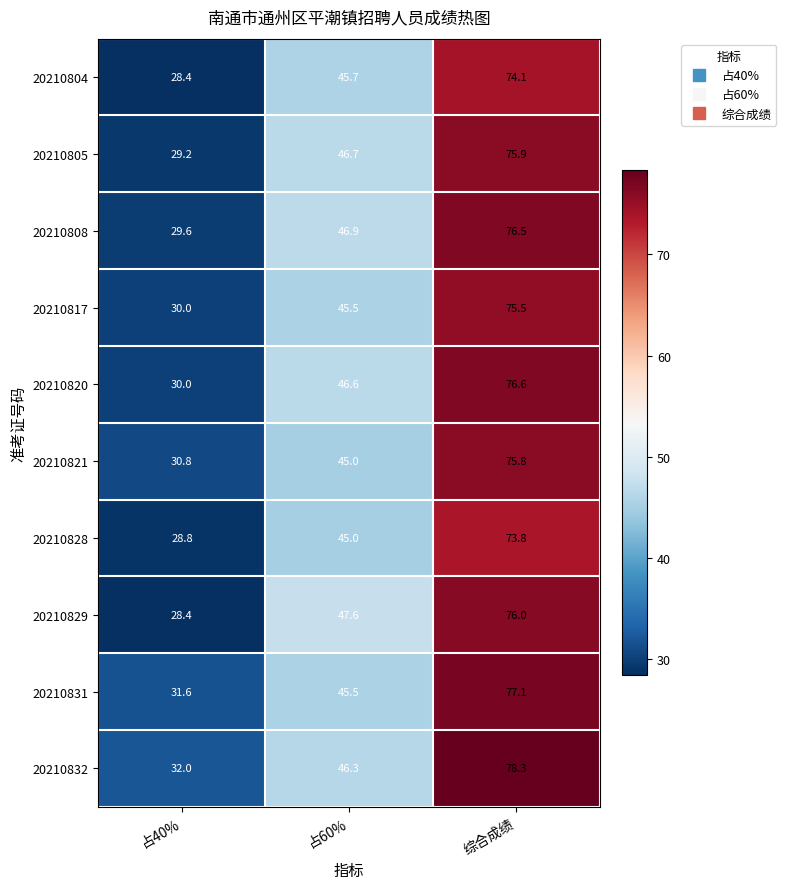

What is the minimum value shown in the chart?

28.4